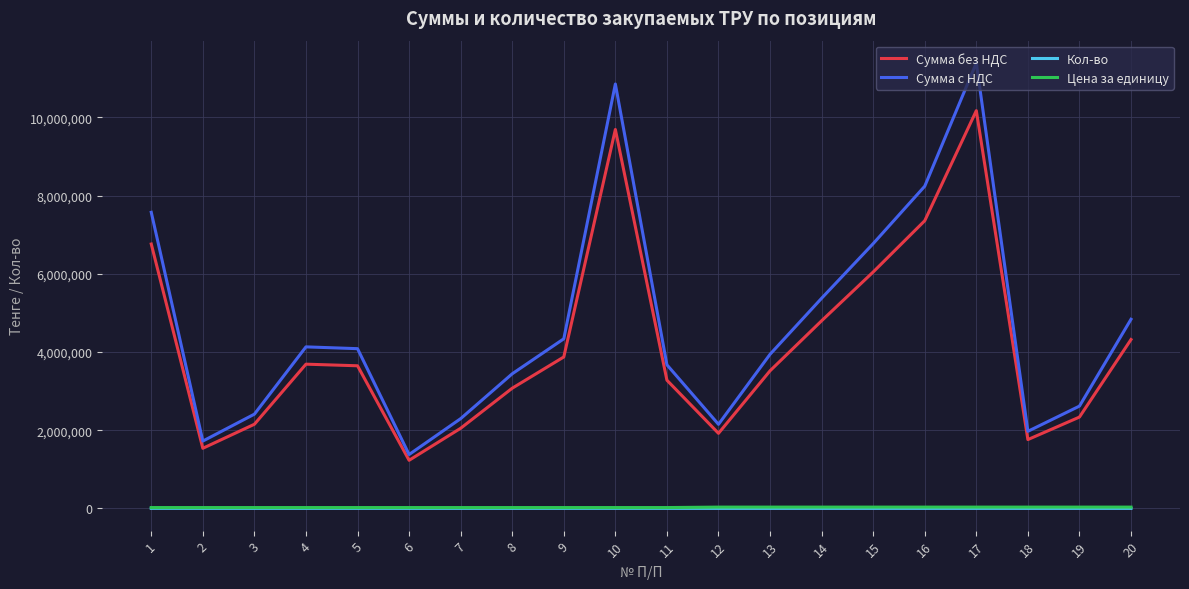

How many values in the Сумма без НДС series are below 3646508?

10